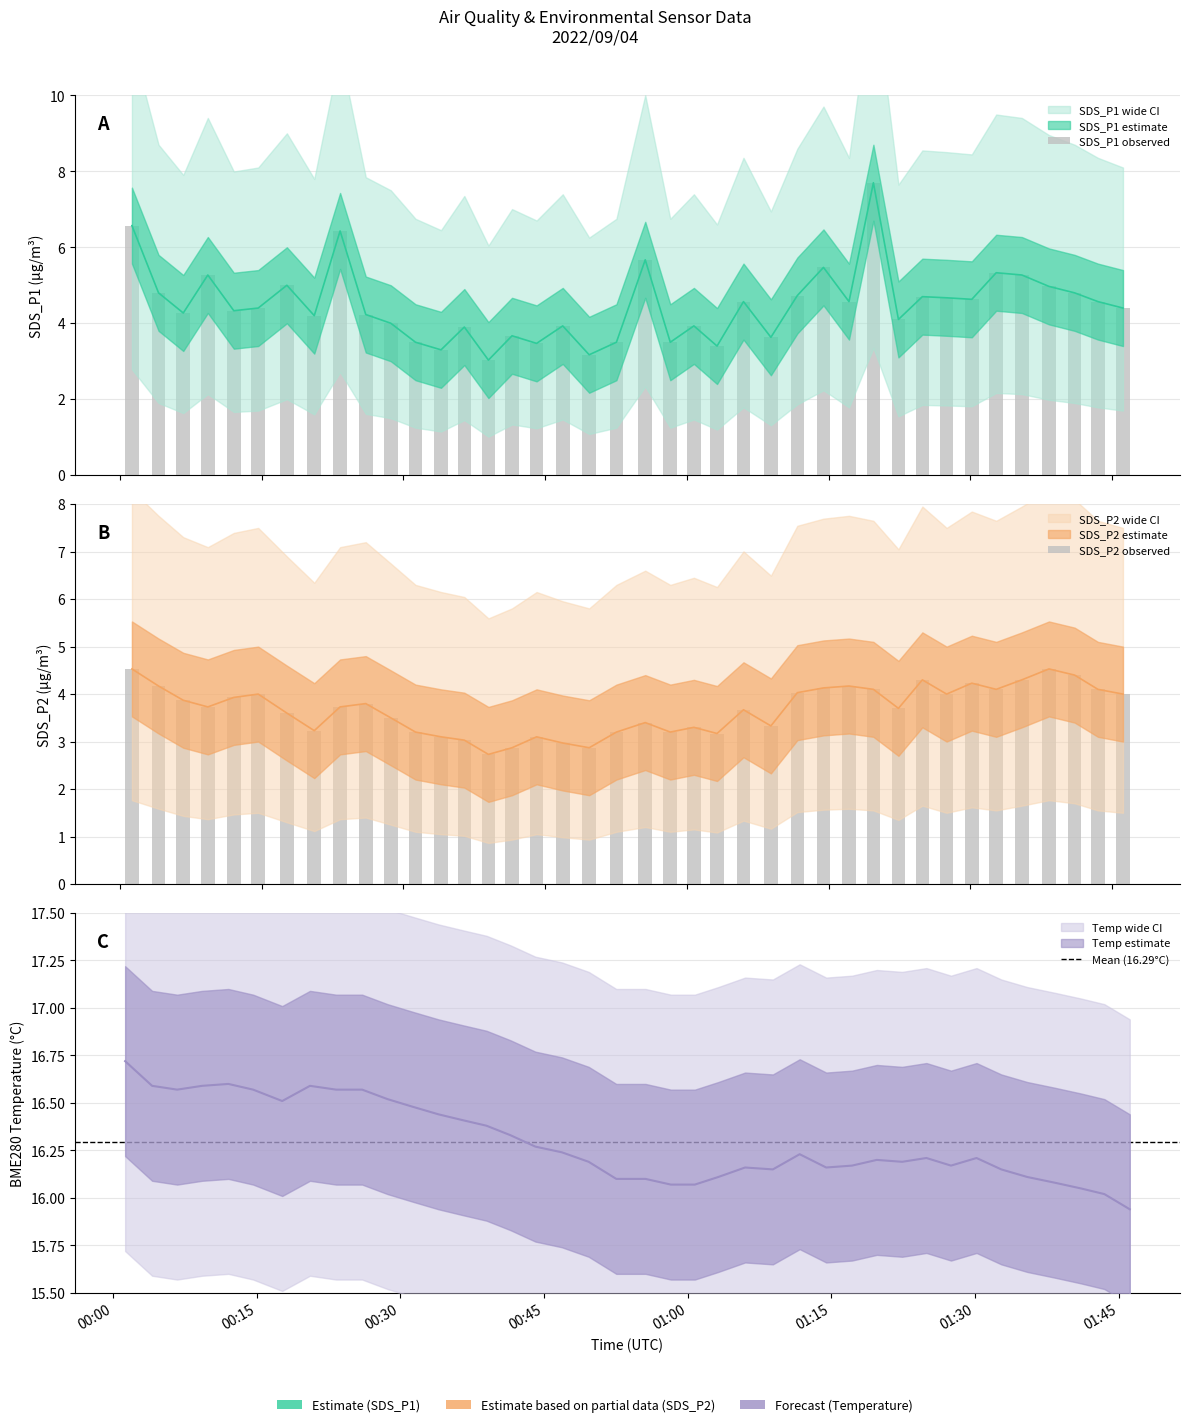

Is it true that SDS_P2 equals 3.2 at 2022/09/04 00:52:33?

True